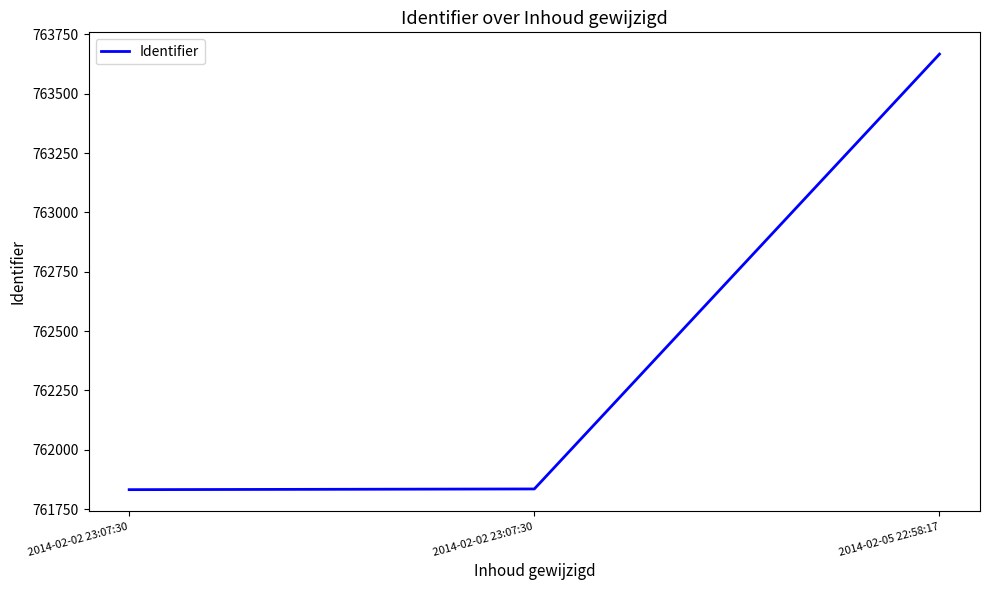

Read the value at 2014-02-05 22:58:17, to the nearest 50.

763650